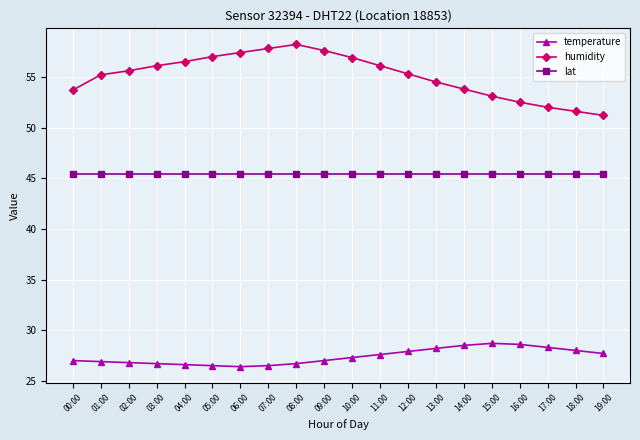

True or false: humidity and temperature intersect in this chart.

False